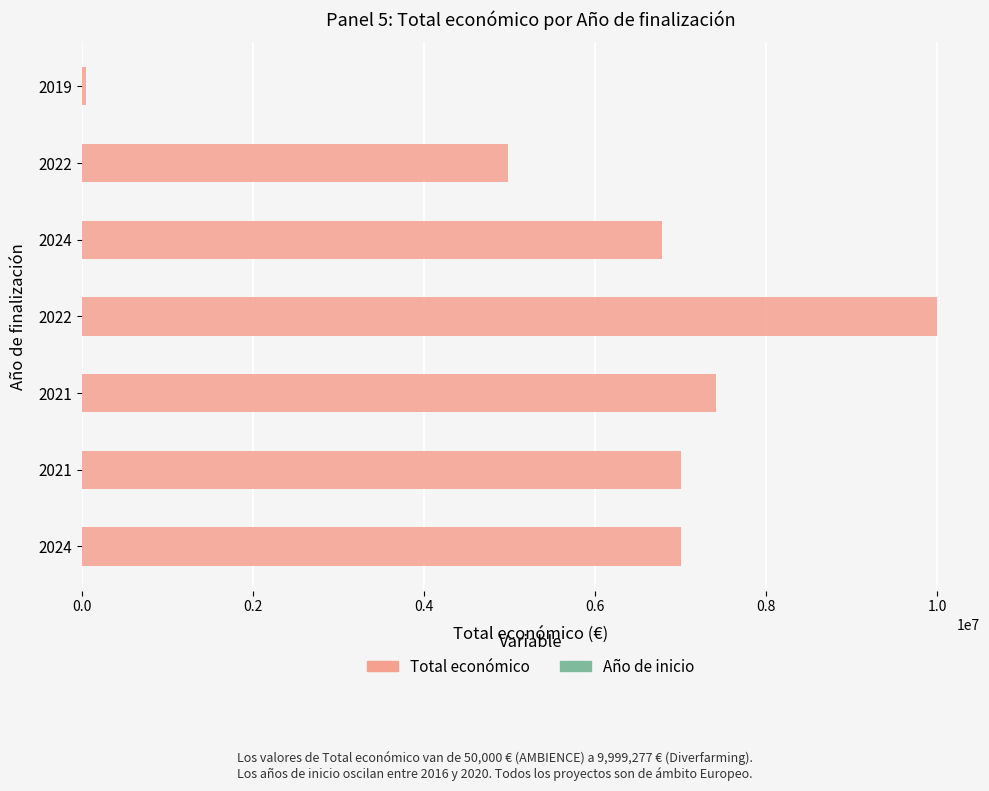

Which series has the widest spread of values?

Total económico